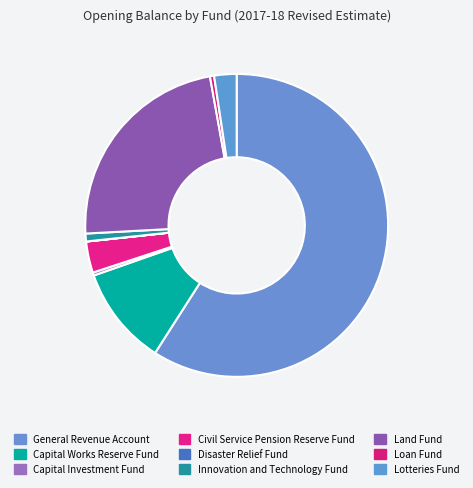

What is the ratio of the value at Civil Service Pension Reserve Fund to the value at Loan Fund?

7.6